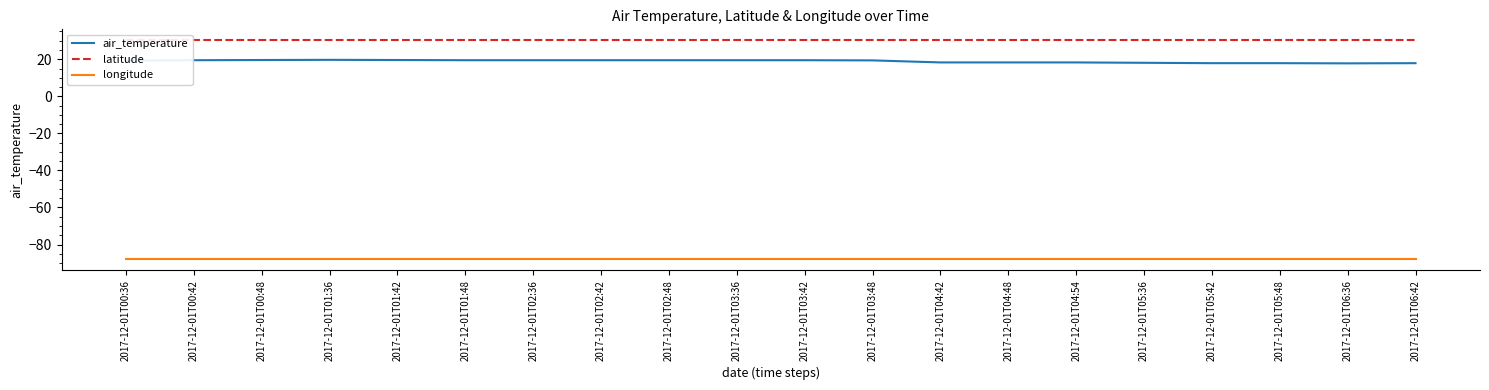

What is the spread (max minus min) of values at 2017-12-01T00:42?

118.3